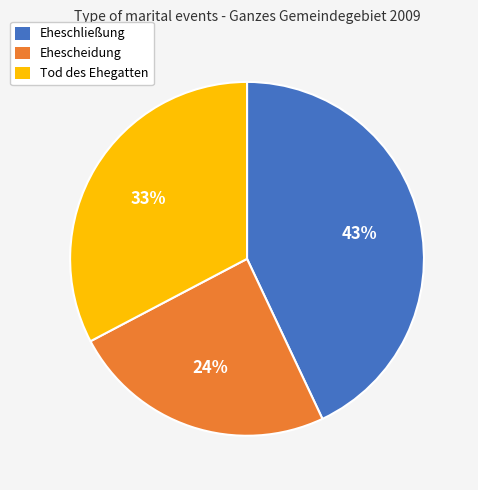

Count the number of slices in the pie.

3